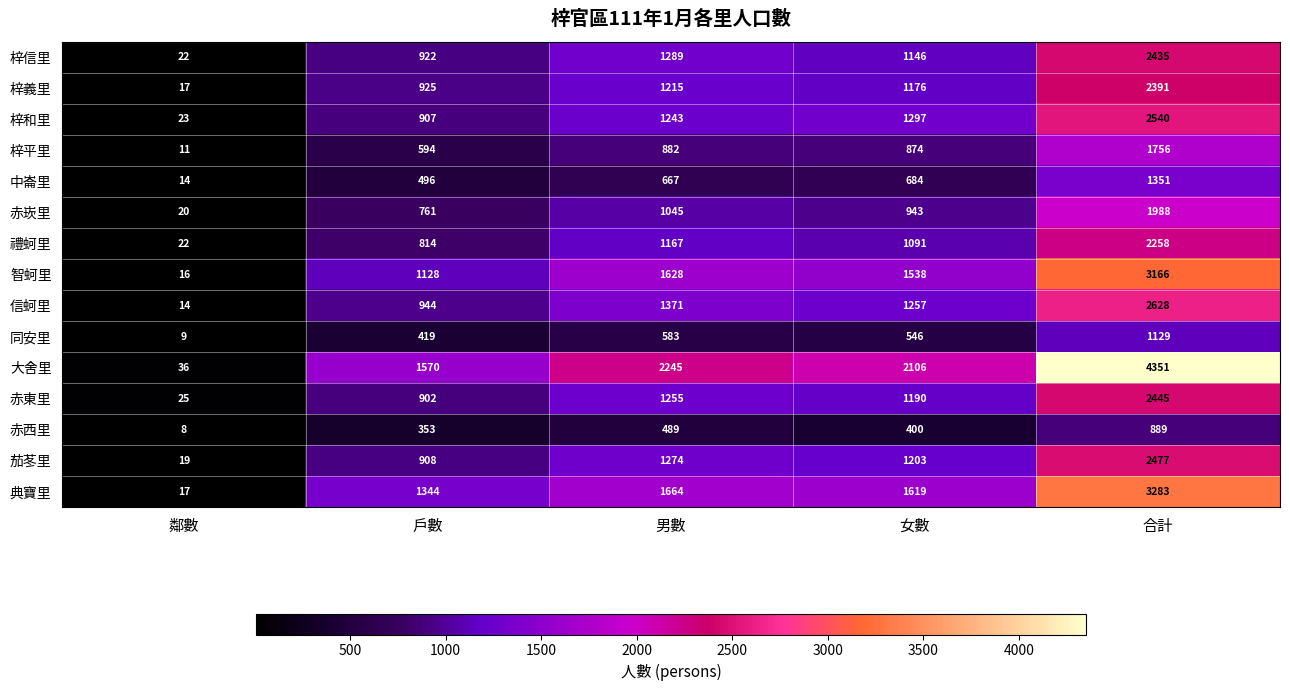

How many series are shown in this chart?

15